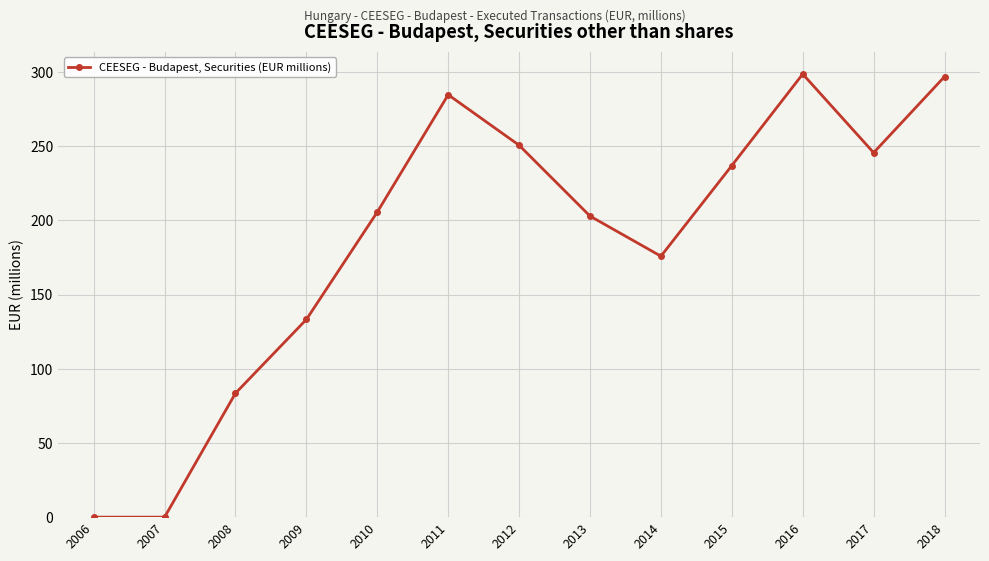

Is it true that the value at 2007 is -132.1?

False